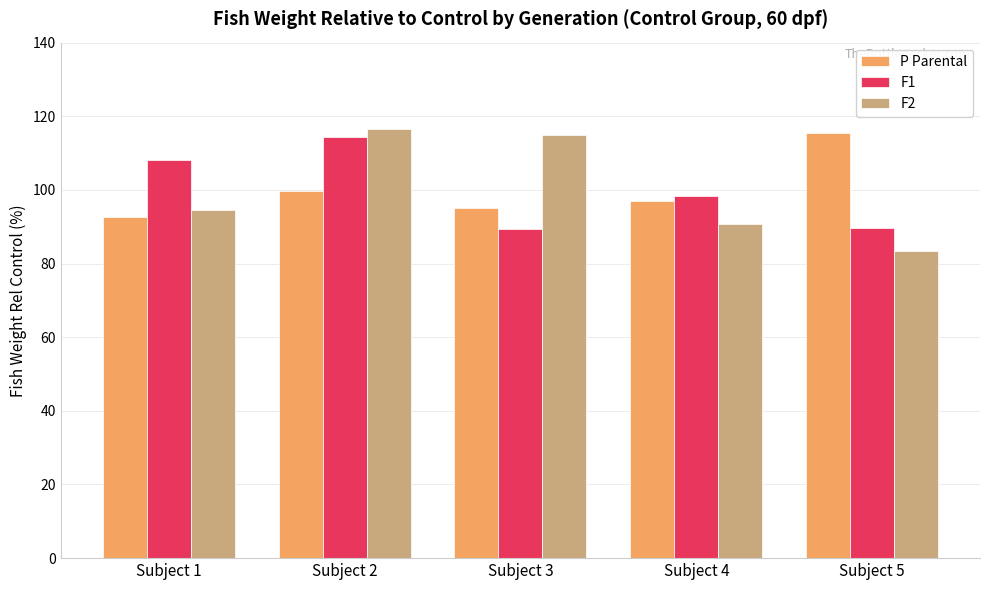

Is it true that F2 equals 114.9 at Subject 3?

True